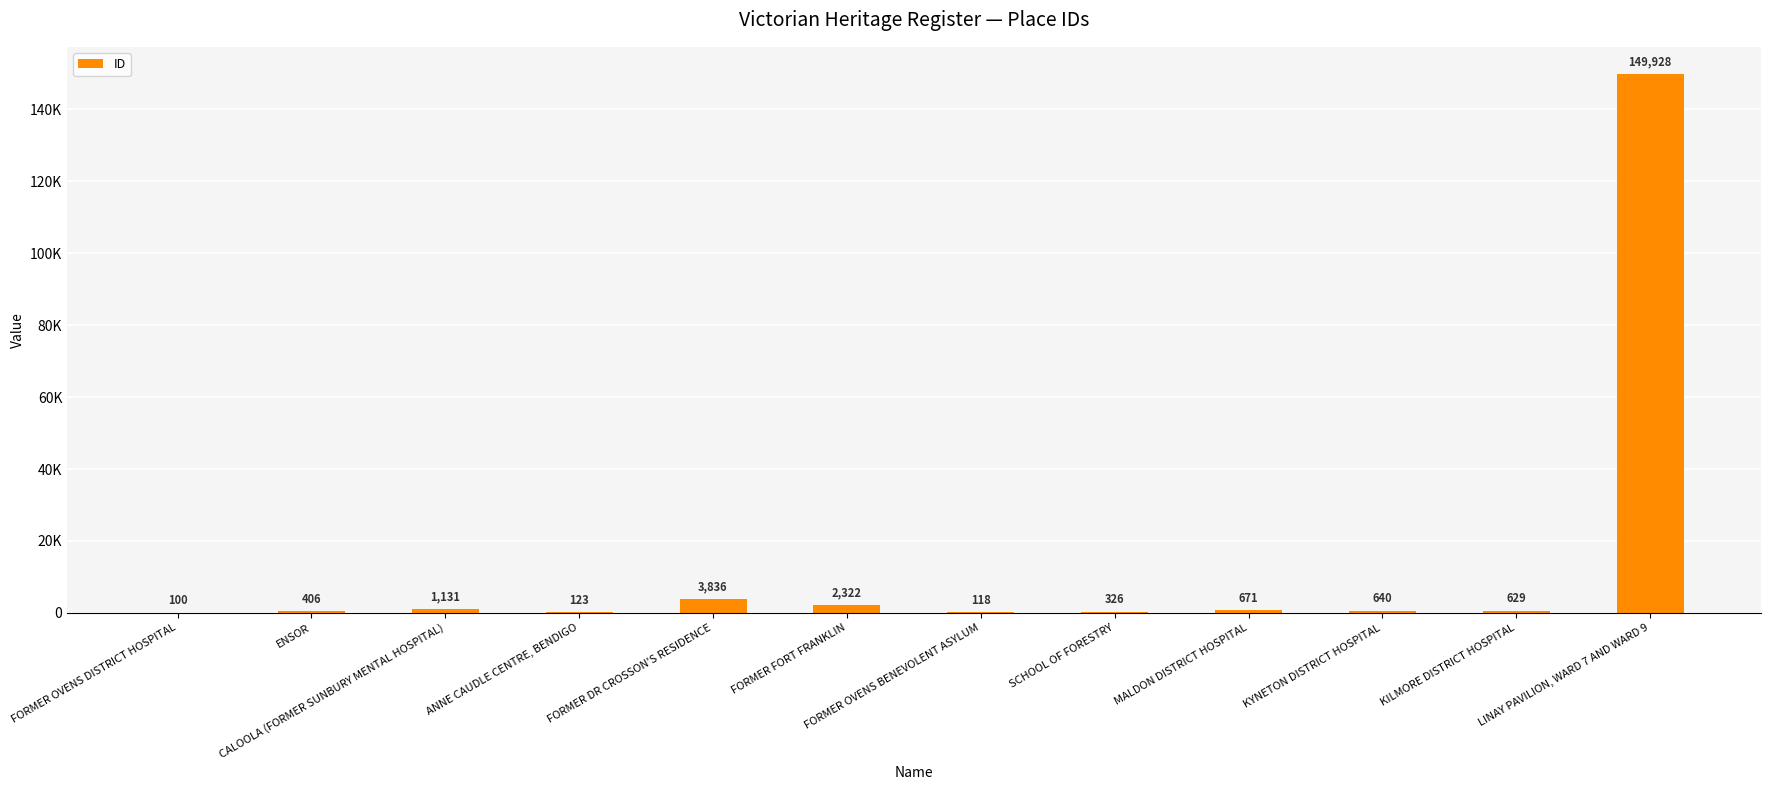

Which label corresponds to the largest value in the chart?

LINAY PAVILION, WARD 7 AND WARD 9